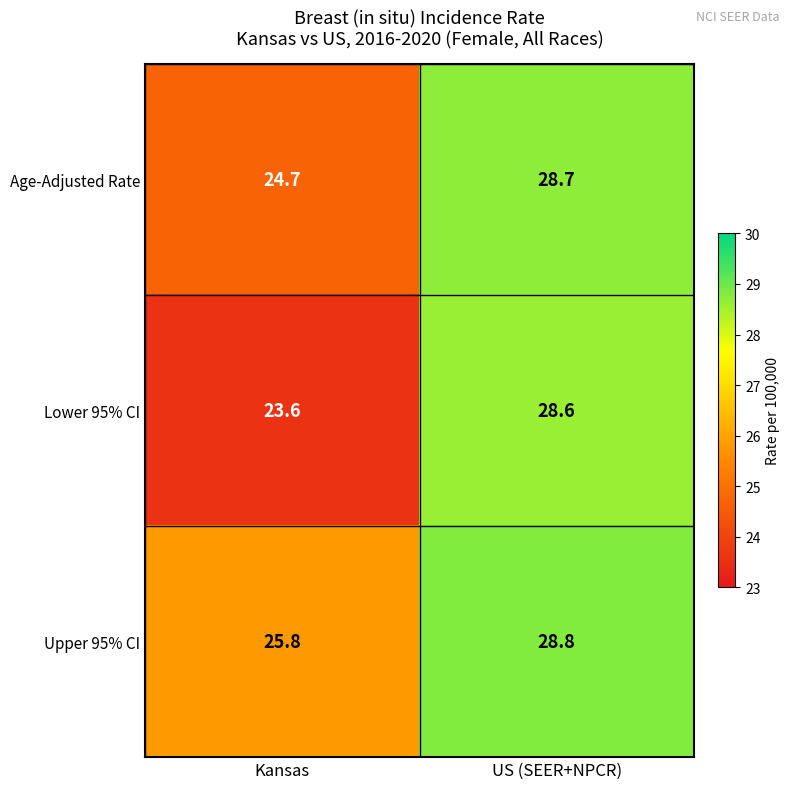

Which series has the largest range (max minus min)?

Lower 95% CI